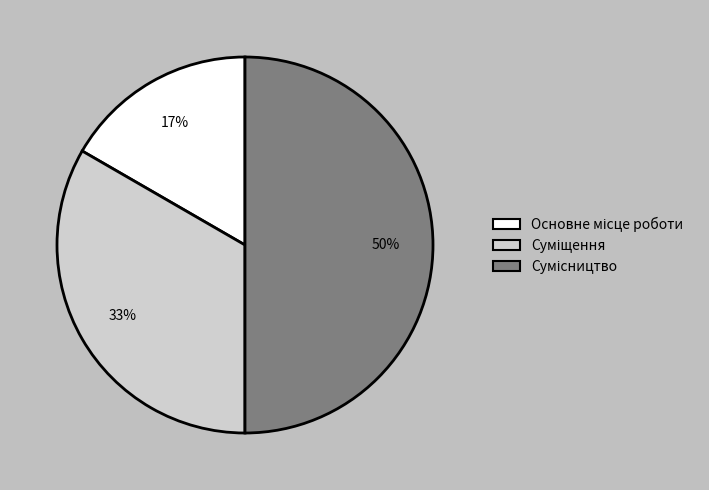

How many segments does this pie chart have?

3